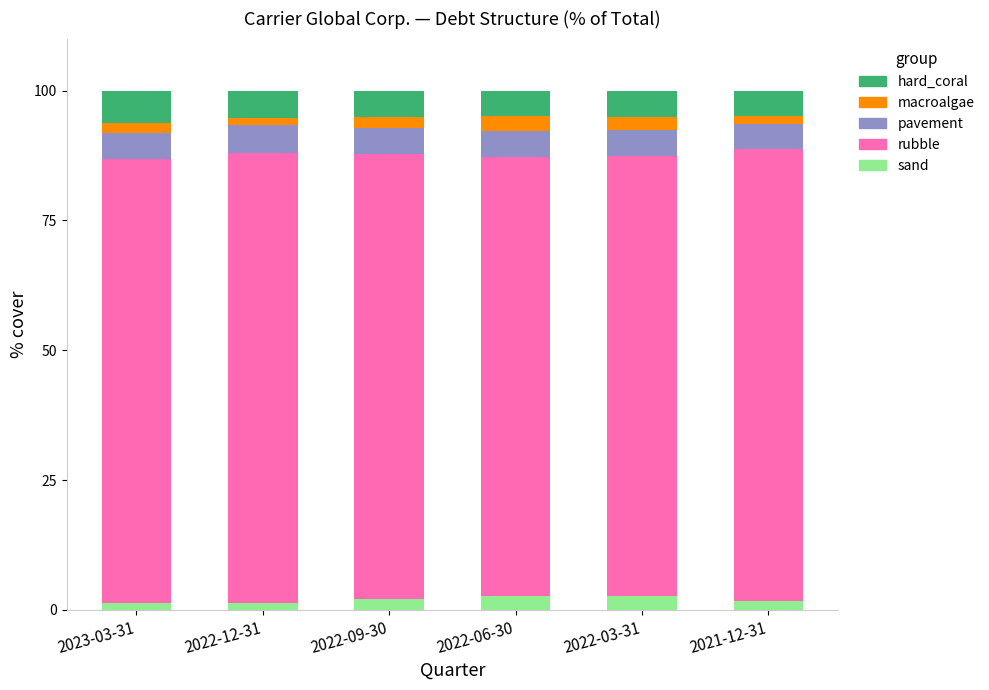

What is the highest value of the sand series?

2.7